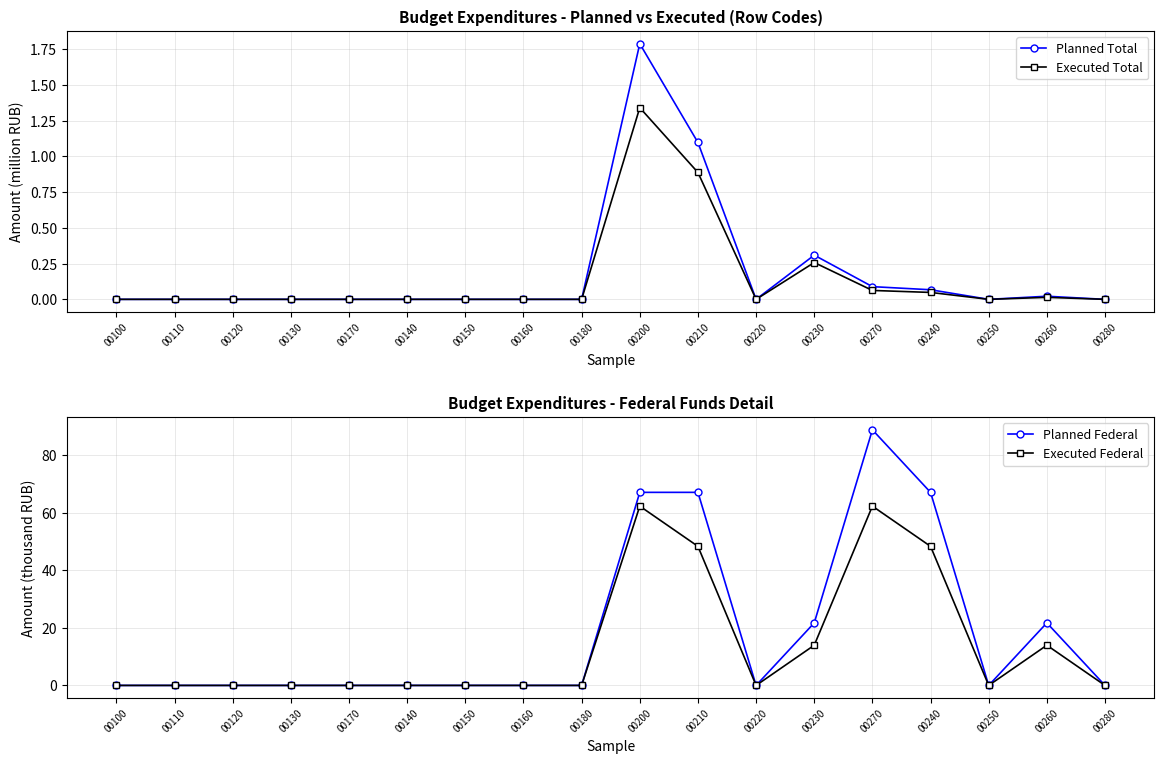

At 00270, list the series in order from smallest to largest.

Executed Total, Planned Total, Executed Federal, Planned Federal